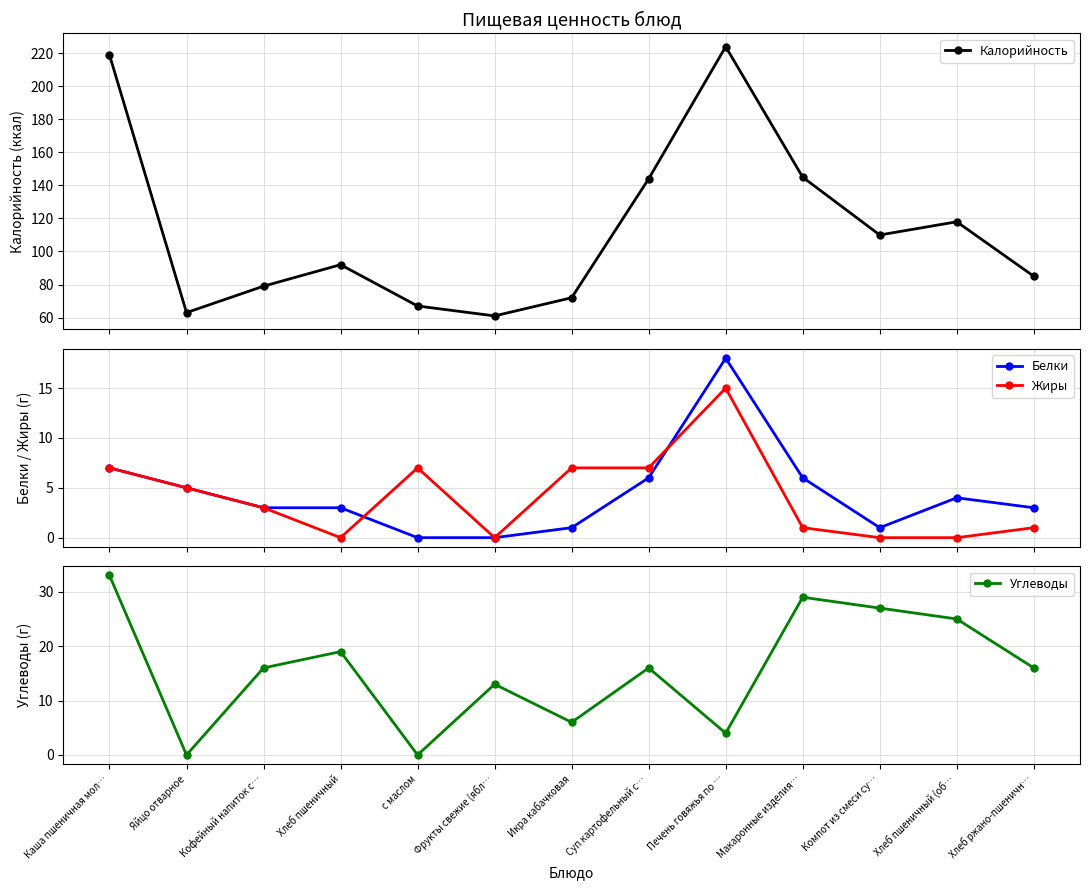

After their last crossing, which series has the higher values: Углеводы or Белки?

Углеводы